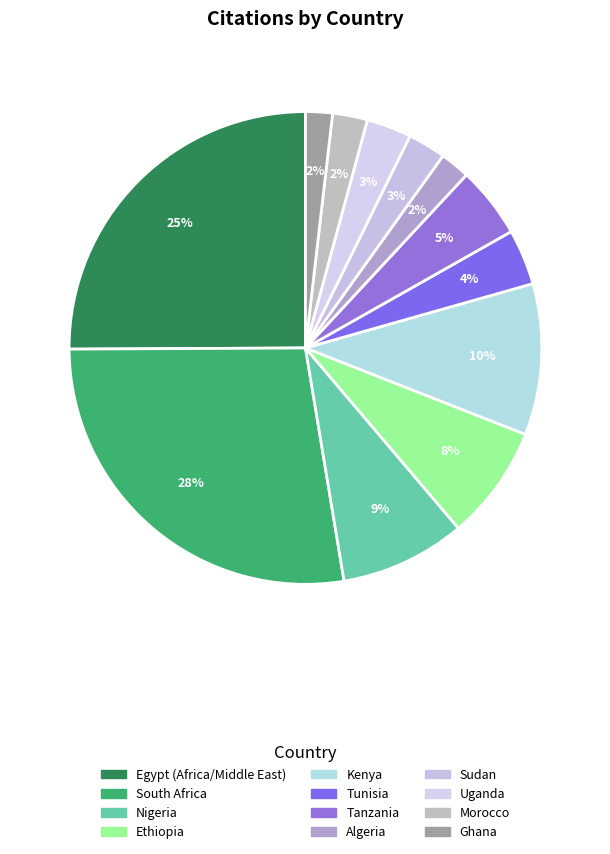

Do Sudan and South Africa together represent more than half of the pie?

No